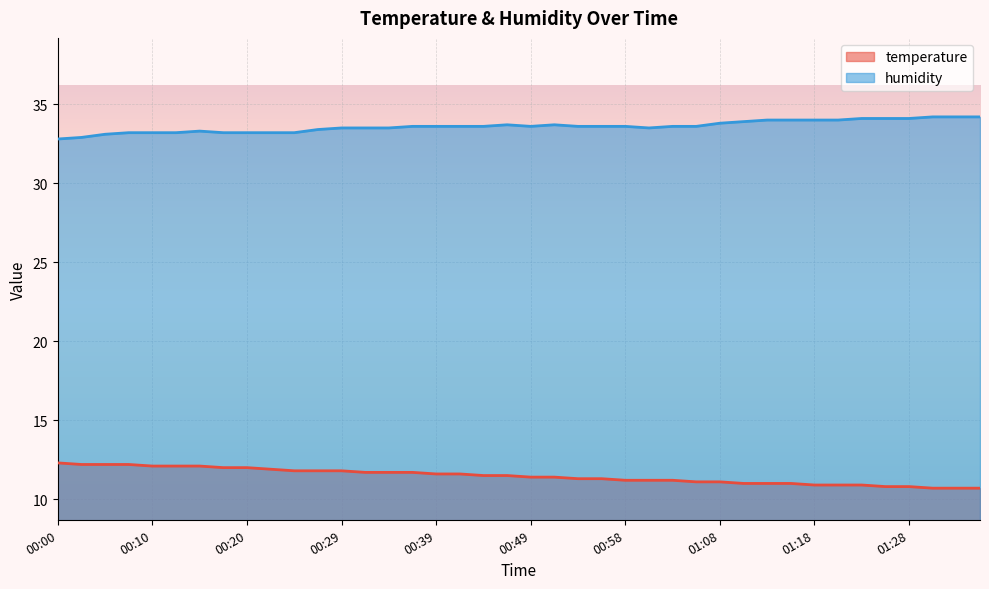

Reading right to left, list all the values displayed in this chart.

temperature: 01:35=10.7	01:33=10.7	01:30=10.7	01:28=10.8	01:25=10.8	01:23=10.9	01:21=10.9	01:18=10.9	01:16=11.0	01:13=11.0	01:11=11.0	01:08=11.1	01:06=11.1	01:03=11.2	01:01=11.2	00:58=11.2	00:56=11.3	00:54=11.3	00:51=11.4	00:49=11.4	00:46=11.5	00:44=11.5	00:41=11.6	00:39=11.6	00:37=11.7	00:34=11.7	00:32=11.7	00:29=11.8	00:27=11.8	00:24=11.8	00:22=11.9	00:20=12.0	00:17=12.0	00:15=12.1	00:12=12.1	00:10=12.1	00:07=12.2	00:05=12.2	00:03=12.2	00:00=12.3
humidity: 01:35=34.2	01:33=34.2	01:30=34.2	01:28=34.1	01:25=34.1	01:23=34.1	01:21=34.0	01:18=34.0	01:16=34.0	01:13=34.0	01:11=33.9	01:08=33.8	01:06=33.6	01:03=33.6	01:01=33.5	00:58=33.6	00:56=33.6	00:54=33.6	00:51=33.7	00:49=33.6	00:46=33.7	00:44=33.6	00:41=33.6	00:39=33.6	00:37=33.6	00:34=33.5	00:32=33.5	00:29=33.5	00:27=33.4	00:24=33.2	00:22=33.2	00:20=33.2	00:17=33.2	00:15=33.3	00:12=33.2	00:10=33.2	00:07=33.2	00:05=33.1	00:03=32.9	00:00=32.8